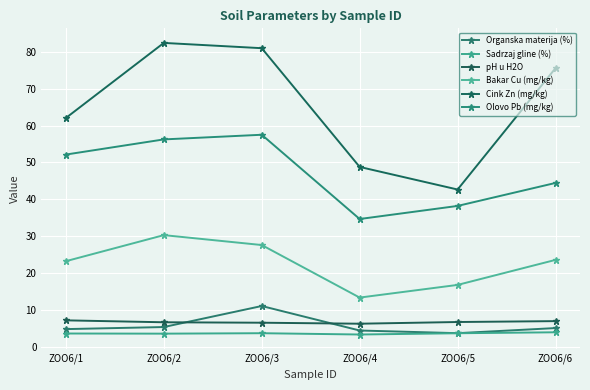

List the series in order of their peak value, highest first.

Cink Zn (mg/kg), Olovo Pb (mg/kg), Bakar Cu (mg/kg), Organska materija (%), pH u H2O, Sadrzaj gline (%)